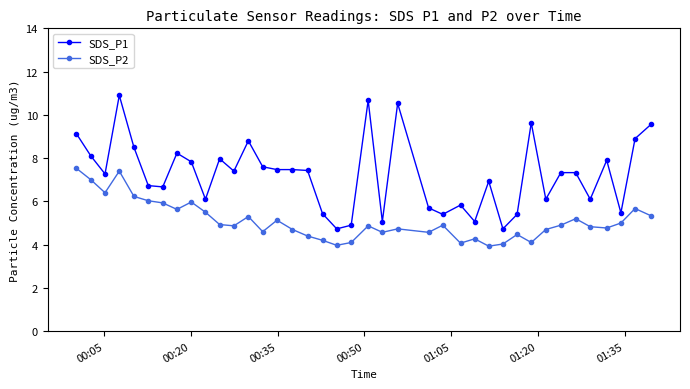

What is the smallest value displayed?

3.9